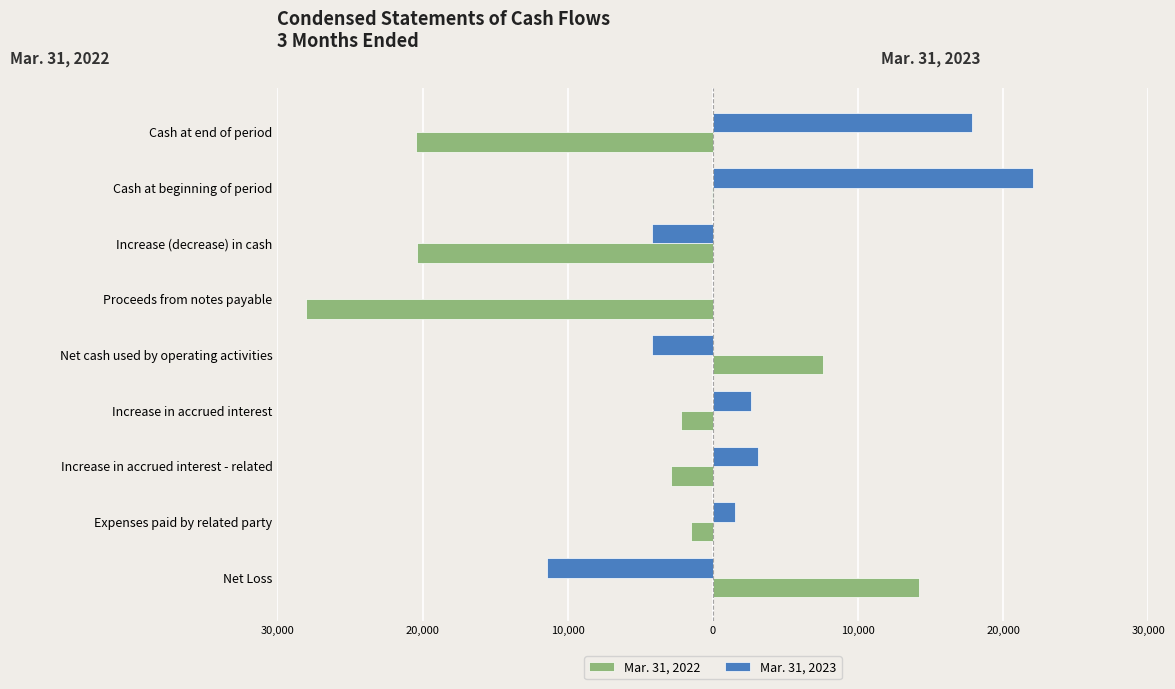

Rank the series by their average value, from highest to lowest.

Mar. 31, 2023, Mar. 31, 2022